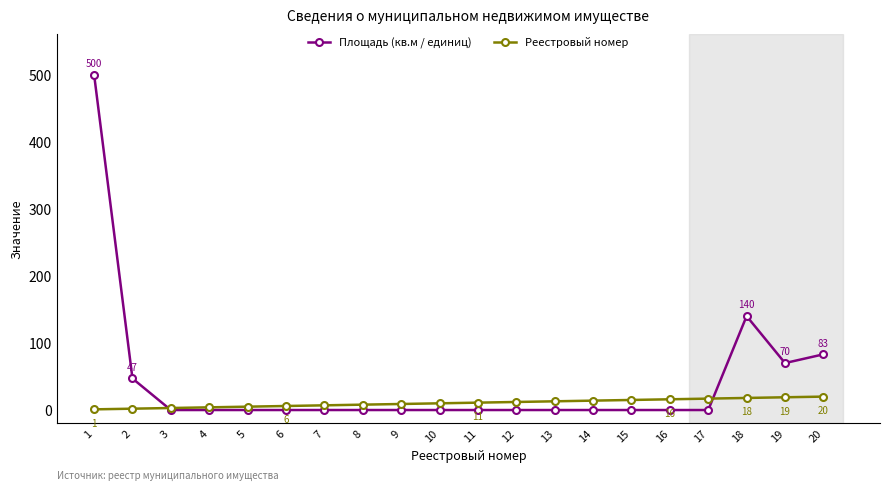

Where is Площадь (кв.м / единиц) nearest to the value 250?

18